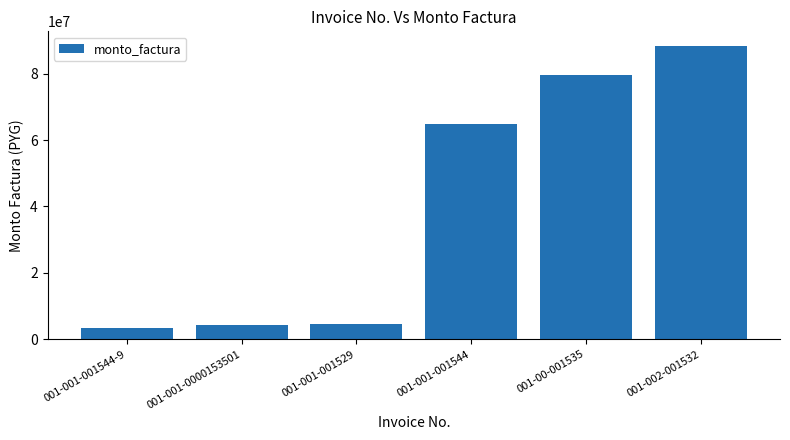

How many data points are less than 64779075?

3